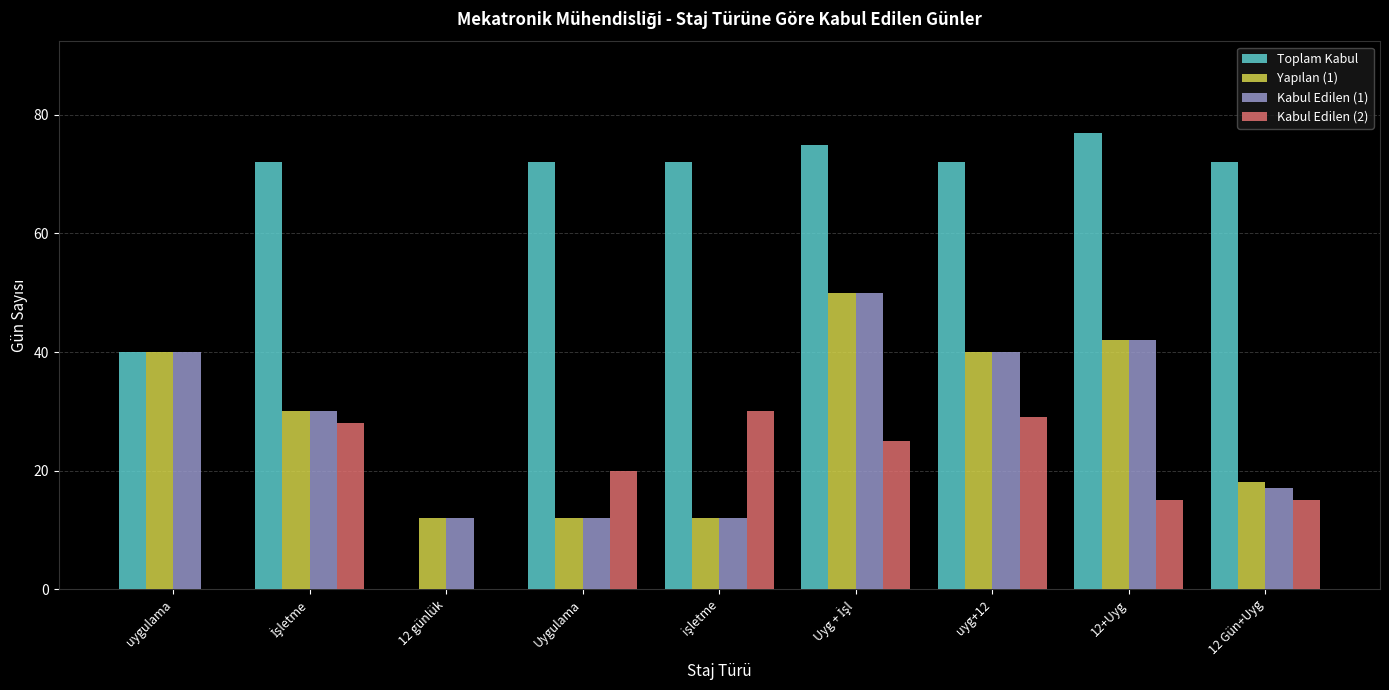

How many groups of bars are there?

9